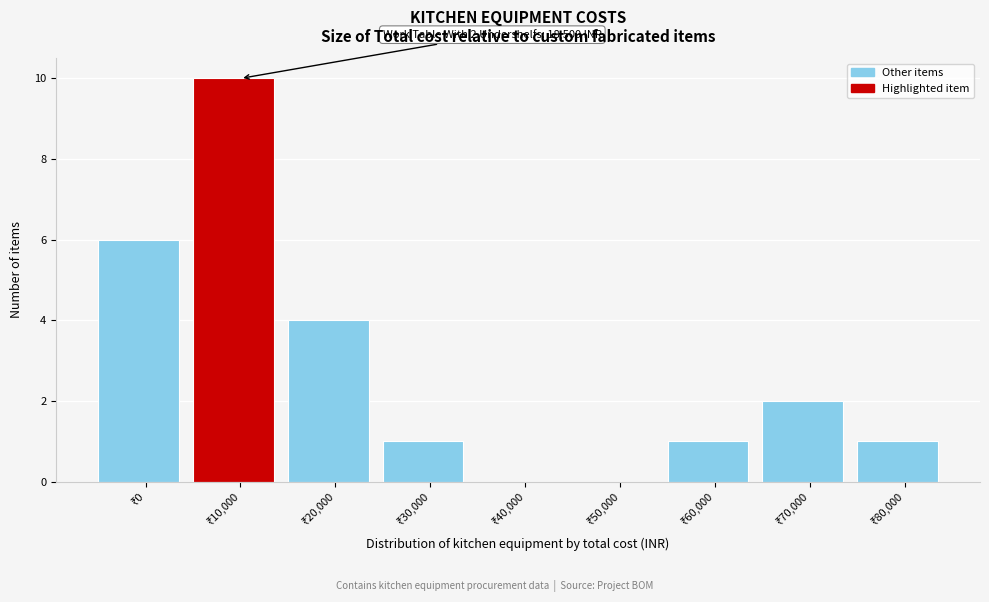

What is the maximum value shown in the chart?

10